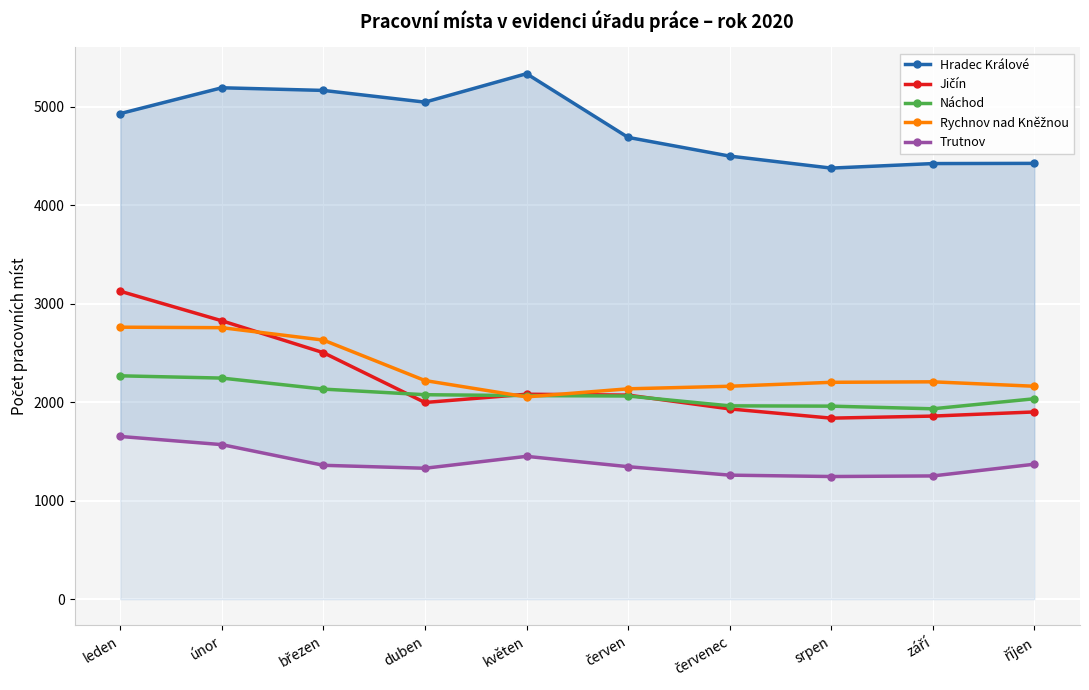

What is the difference between the maximum and minimum values in the Trutnov series?

407